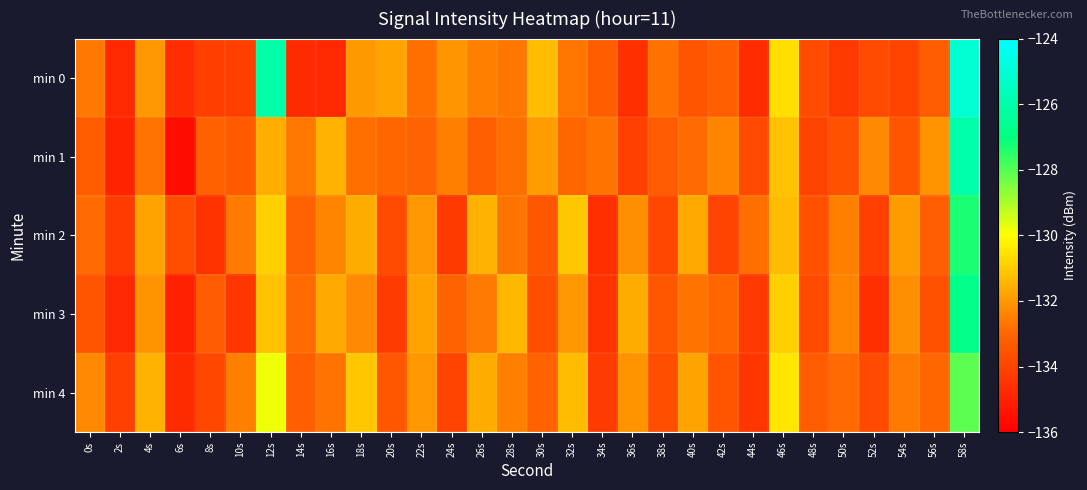

Reading right to left, transcribe all the data shown in this chart.

min 0: 58s=-125.1	56s=-133.3	54s=-134.0	52s=-133.8	50s=-134.3	48s=-133.8	46s=-130.6	44s=-134.7	42s=-133.2	40s=-133.5	38s=-132.8	36s=-134.6	34s=-133.2	32s=-132.7	30s=-131.3	28s=-132.7	26s=-132.5	24s=-132.1	22s=-132.8	20s=-131.8	18s=-132.0	16s=-134.8	14s=-134.7	12s=-126.1	10s=-134.1	8s=-134.1	6s=-134.6	4s=-132.0	2s=-134.8	0s=-132.6
min 1: 58s=-126.0	56s=-132.1	54s=-133.5	52s=-132.3	50s=-133.6	48s=-134.0	46s=-131.2	44s=-133.8	42s=-132.4	40s=-132.9	38s=-133.3	36s=-134.1	34s=-132.7	32s=-133.0	30s=-131.9	28s=-132.8	26s=-133.2	24s=-132.5	22s=-133.1	20s=-133.0	18s=-132.8	16s=-131.5	14s=-132.6	12s=-131.6	10s=-133.3	8s=-133.2	6s=-135.6	4s=-132.7	2s=-134.9	0s=-133.3
min 2: 58s=-127.3	56s=-133.2	54s=-131.9	52s=-134.1	50s=-132.5	48s=-133.6	46s=-131.3	44s=-132.8	42s=-134.0	40s=-131.7	38s=-133.9	36s=-132.2	34s=-134.6	32s=-131.1	30s=-133.4	28s=-132.7	26s=-131.5	24s=-134.3	22s=-132.0	20s=-133.8	18s=-131.6	16s=-132.4	14s=-133.1	12s=-130.9	10s=-132.6	8s=-134.5	6s=-133.7	4s=-131.8	2s=-134.2	0s=-132.9
min 3: 58s=-126.8	56s=-133.6	54s=-132.2	52s=-134.6	50s=-132.4	48s=-133.8	46s=-130.9	44s=-134.3	42s=-133.0	40s=-132.7	38s=-133.4	36s=-131.6	34s=-134.5	32s=-132.0	30s=-133.7	28s=-131.4	26s=-132.6	24s=-133.1	22s=-131.8	20s=-134.2	18s=-132.3	16s=-131.7	14s=-132.9	12s=-131.2	10s=-134.4	8s=-133.3	6s=-135.0	4s=-132.1	2s=-134.8	0s=-133.5
min 4: 58s=-128.1	56s=-133.0	54s=-132.6	52s=-133.8	50s=-132.9	48s=-133.3	46s=-130.5	44s=-134.4	42s=-133.5	40s=-131.8	38s=-133.7	36s=-132.1	34s=-134.2	32s=-131.3	30s=-133.1	28s=-132.5	26s=-131.6	24s=-134.0	22s=-132.0	20s=-133.4	18s=-131.1	16s=-132.7	14s=-133.2	12s=-129.8	10s=-132.5	8s=-133.9	6s=-134.7	4s=-131.5	2s=-134.1	0s=-132.3